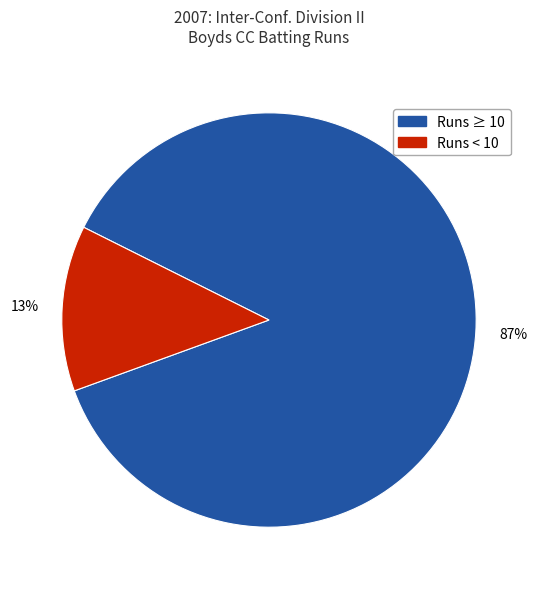

To the nearest percent, what portion does Runs < 10 represent?

13%